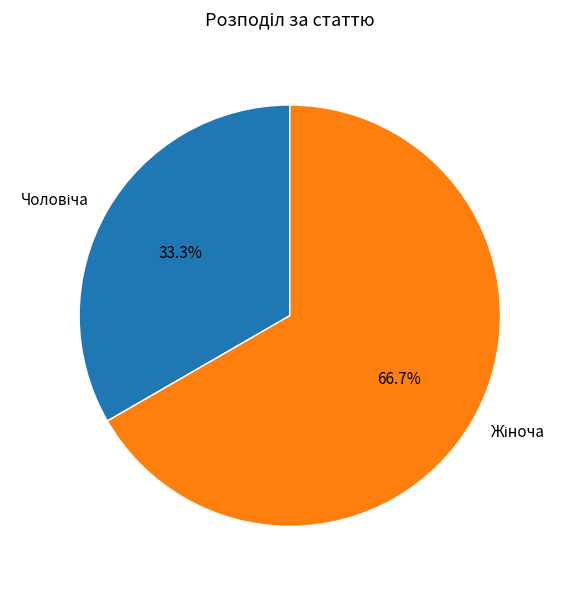

Does any single category account for the majority?

Yes